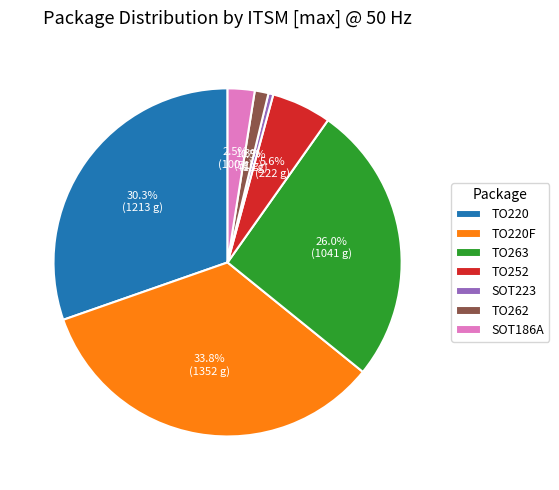

How many slices are in this pie chart?

7